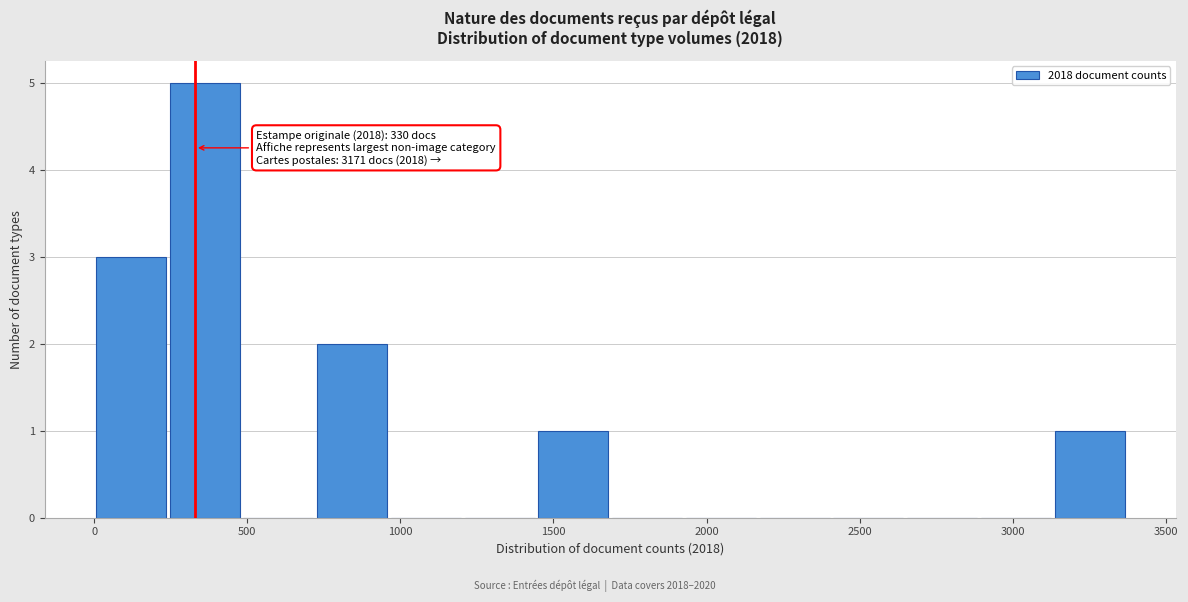

Which range on the x-axis has the tallest bar?

250 to 500